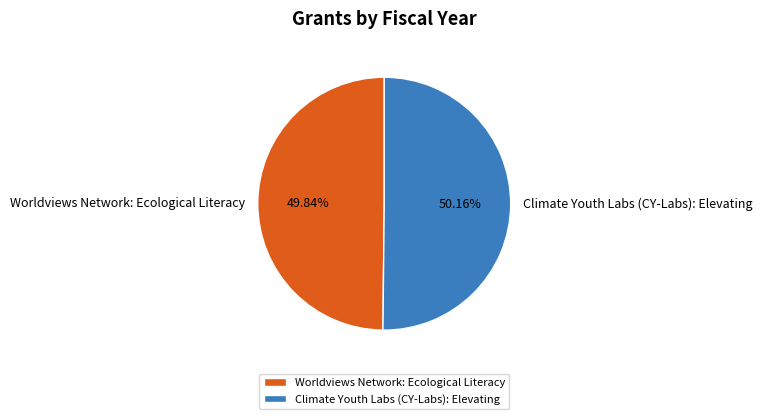

Does any single category account for the majority?

Yes